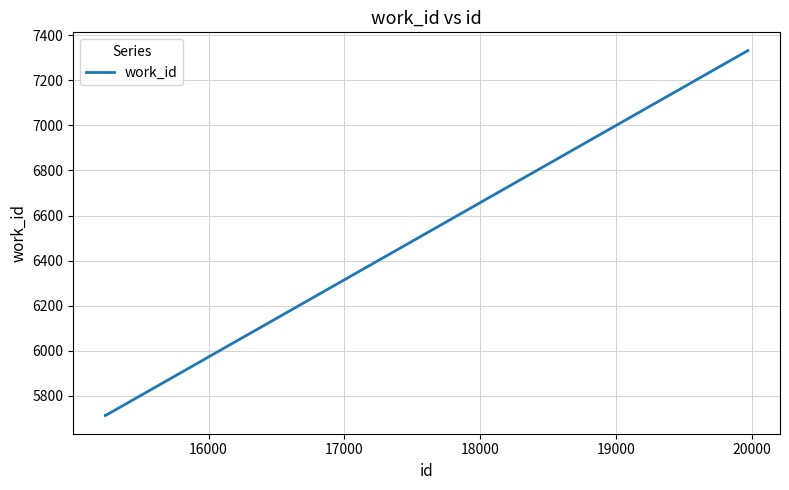

What is the average value?

6253